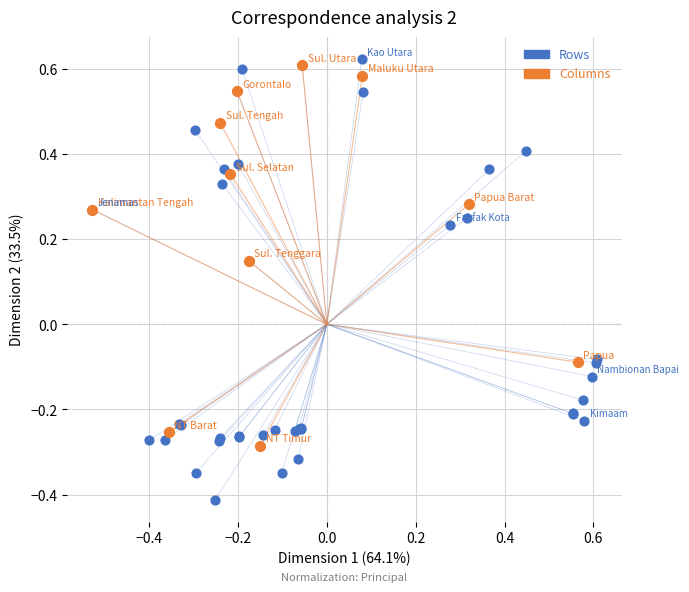

Which series has the widest spread of Y values?

Rows